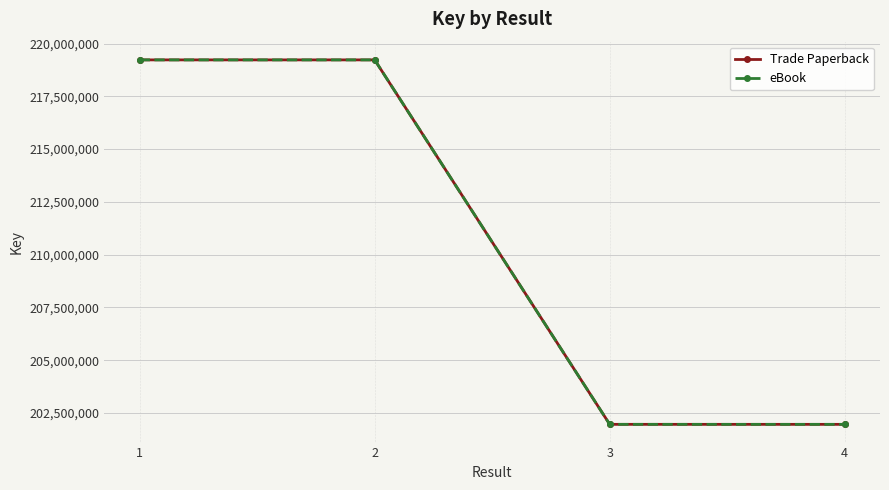

Which series has the largest total across all categories?

Trade Paperback